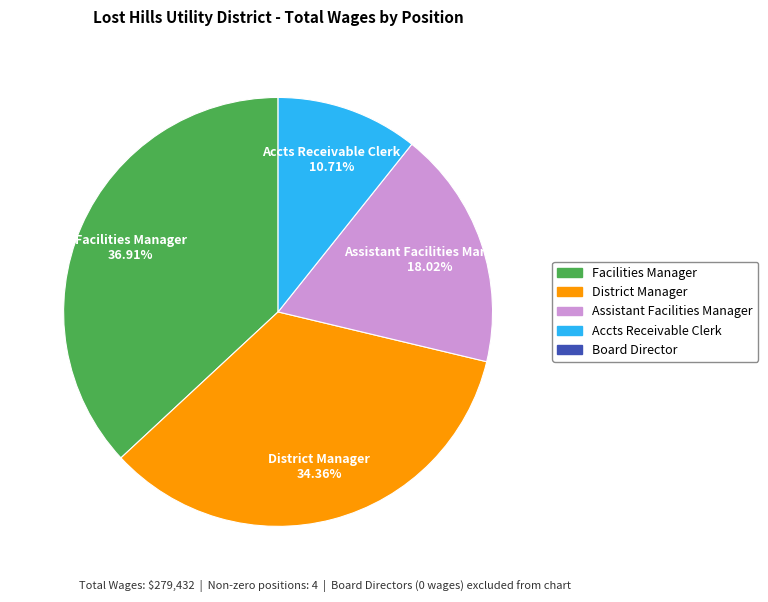

How many slices are in this pie chart?

4